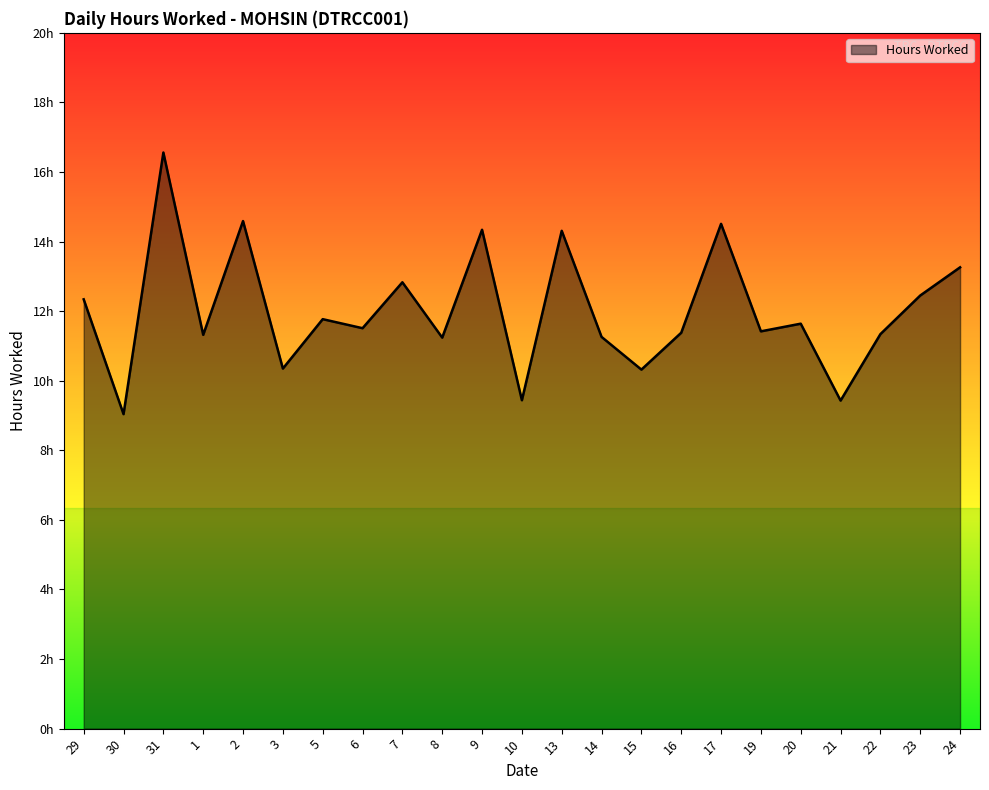

The chart shows a value of 18.0 at 5. True or false?

False